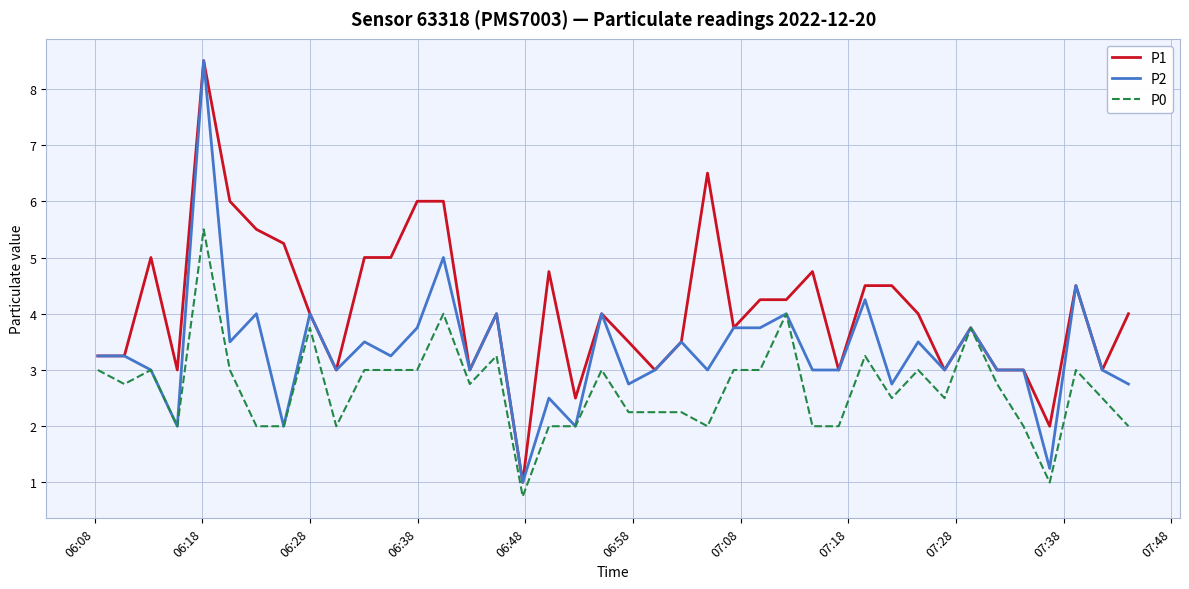

Rank the series by their average value, from highest to lowest.

P1, P2, P0